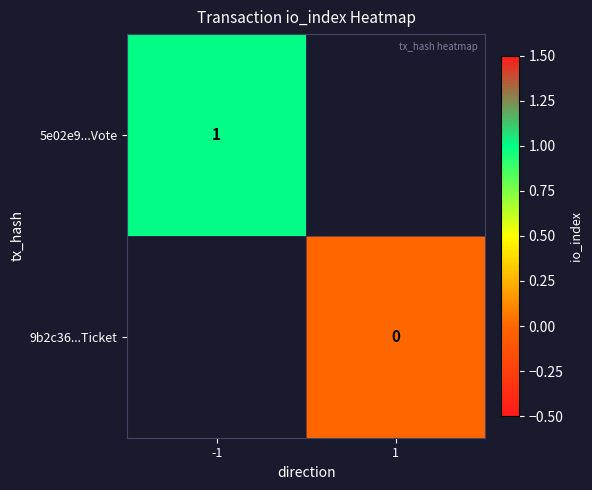

How many distinct data groups are displayed?

2